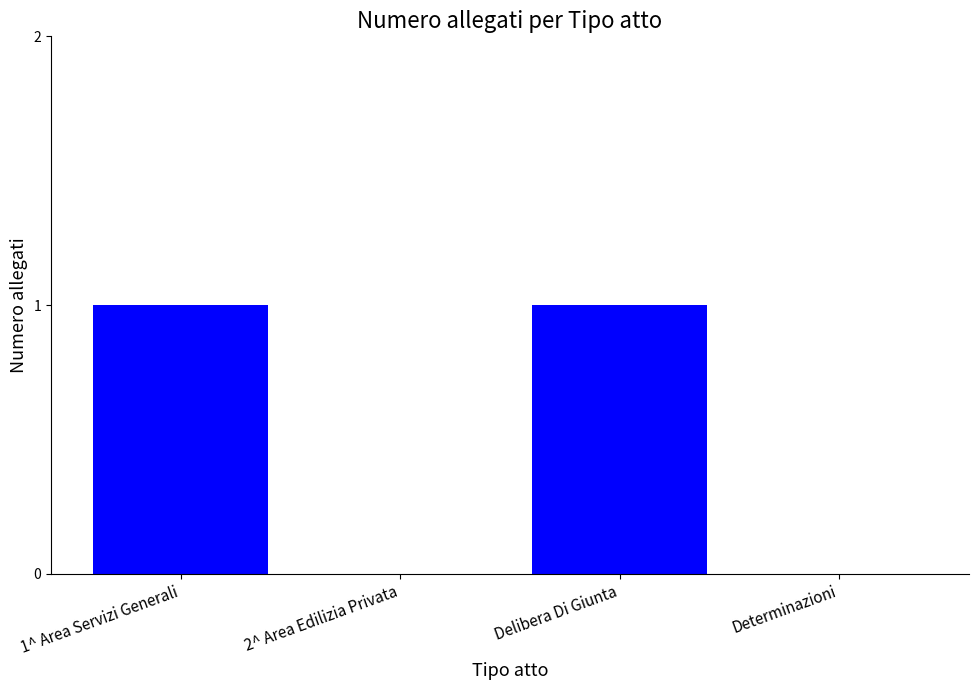

Between Determinazioni and Delibera Di Giunta, which is larger?

Delibera Di Giunta